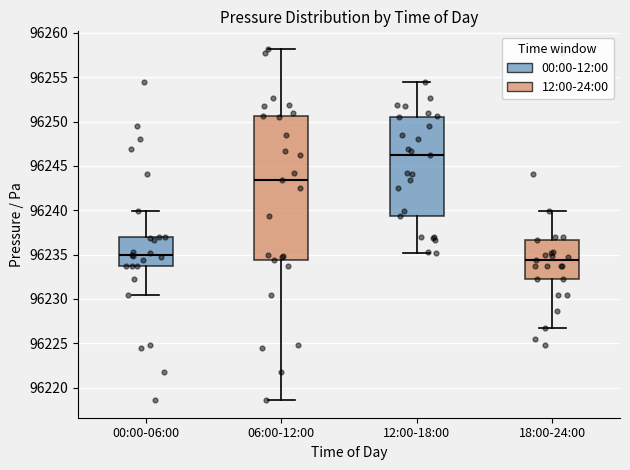

Which box has the lowest median line?

18:00-24:00